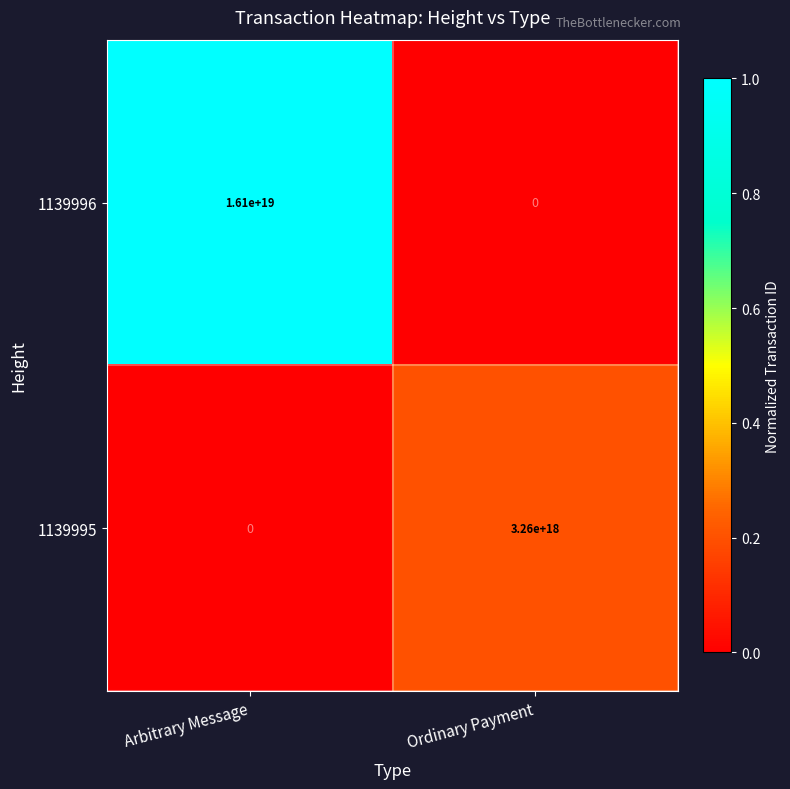

Rank the series by their average value, from highest to lowest.

1139996, 1139995